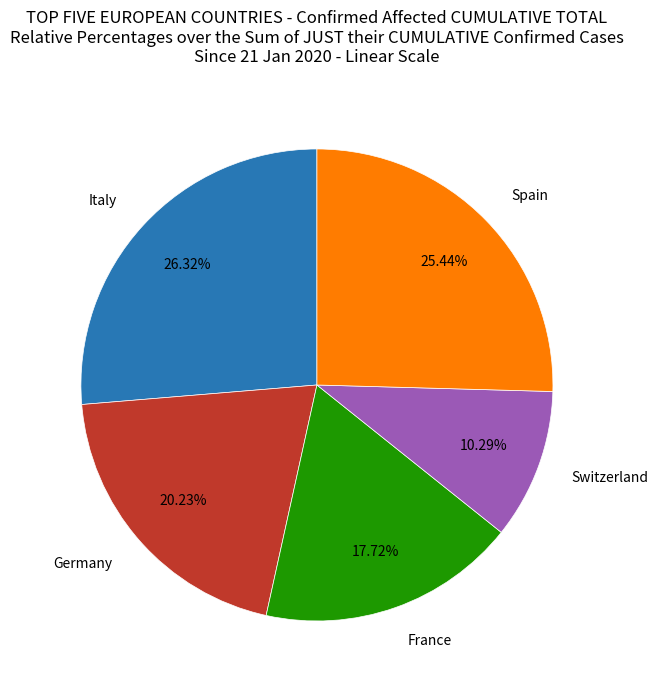

What is the smallest slice in the pie chart?

Switzerland